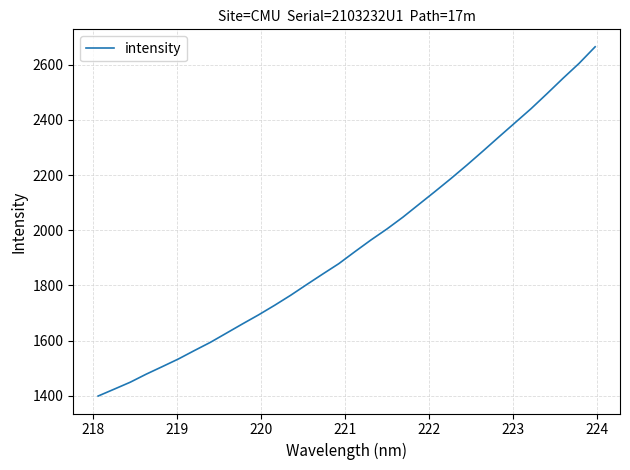

What is the difference between the maximum and minimum values?

1265.1